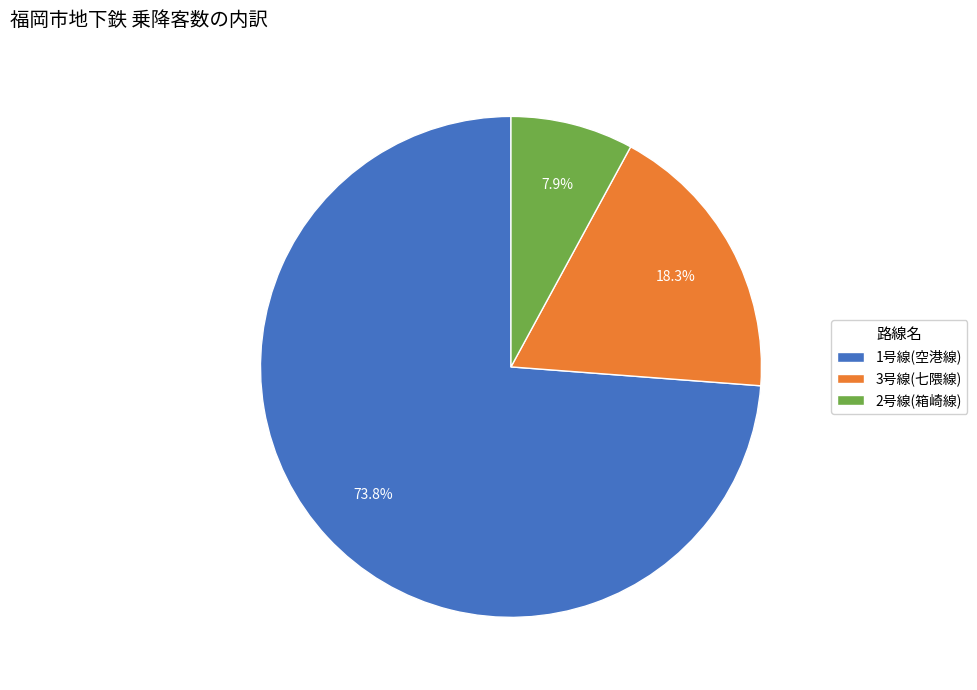

Approximately how many times larger is the value at 1号線(空港線) compared to 3号線(七隈線)?

4.0